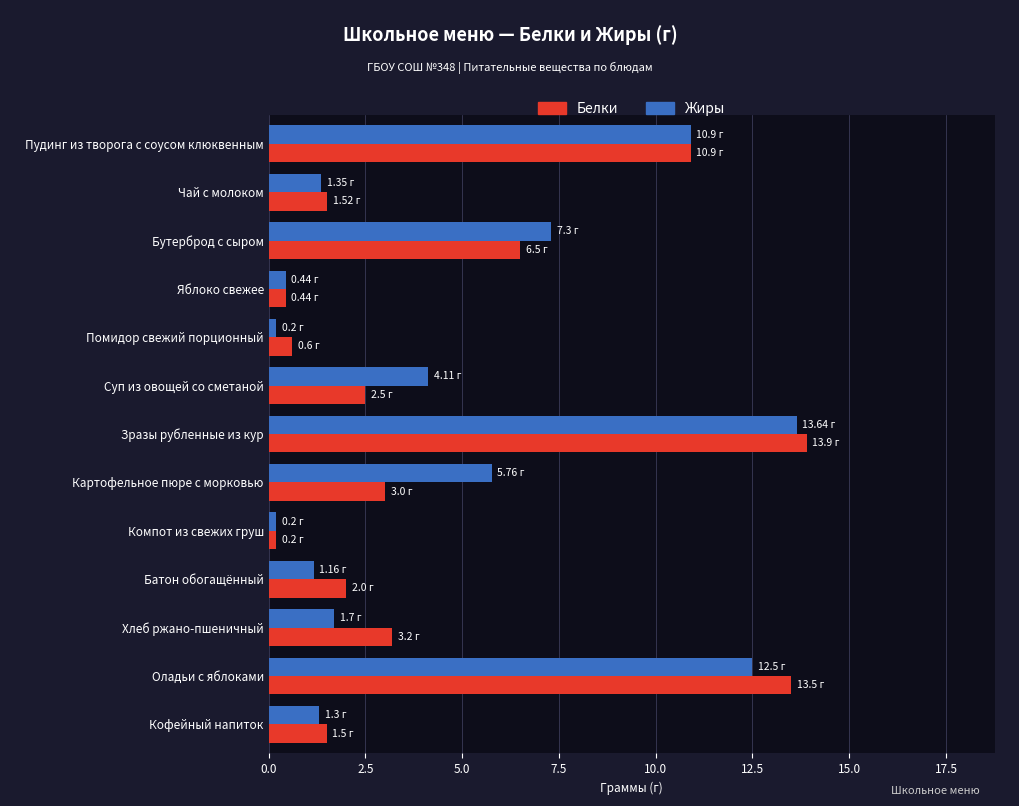

What is the minimum value for Жиры?

0.2